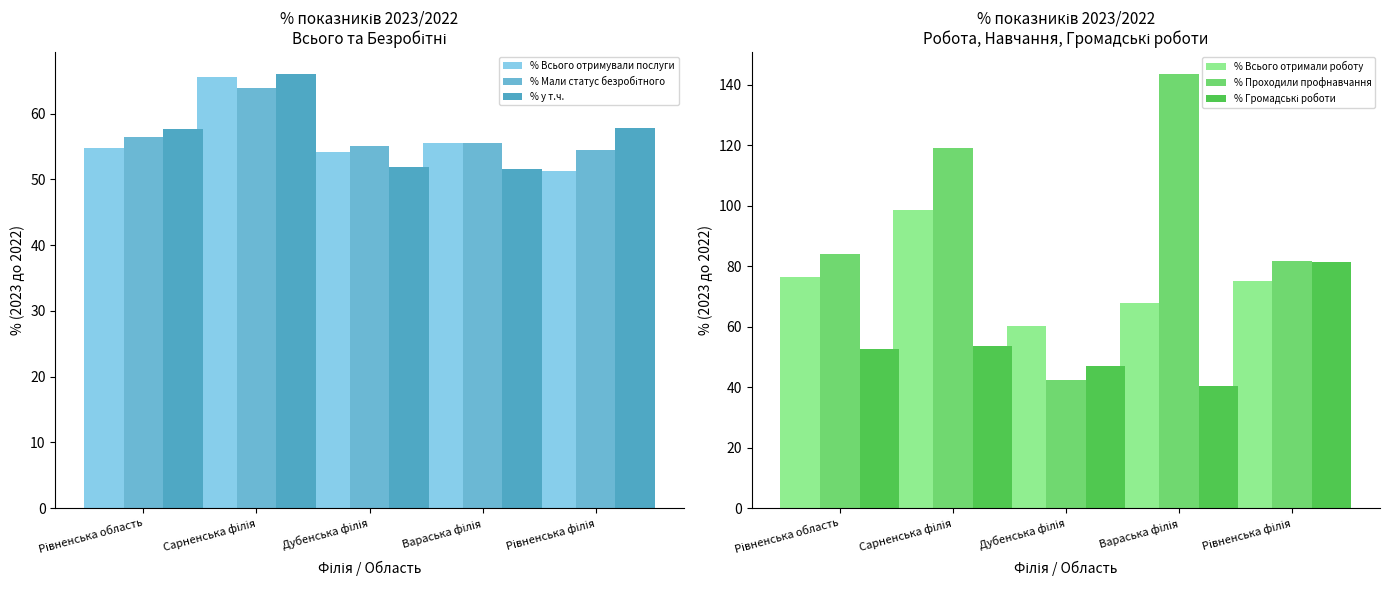

True or false: % Всього отримали роботу has a value of 67.7 at Вараська філія.

True